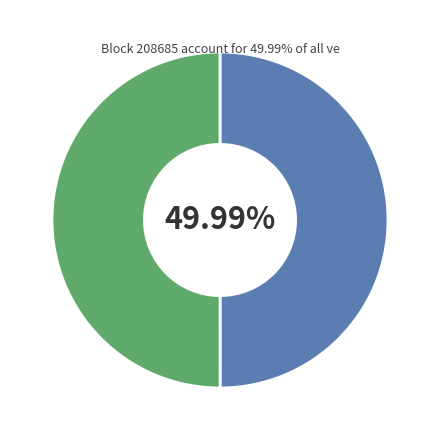

Does any single category account for the majority?

Yes